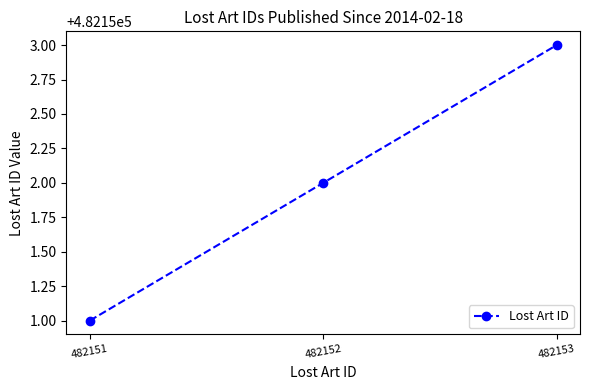

What is the maximum value shown in the chart?

482153